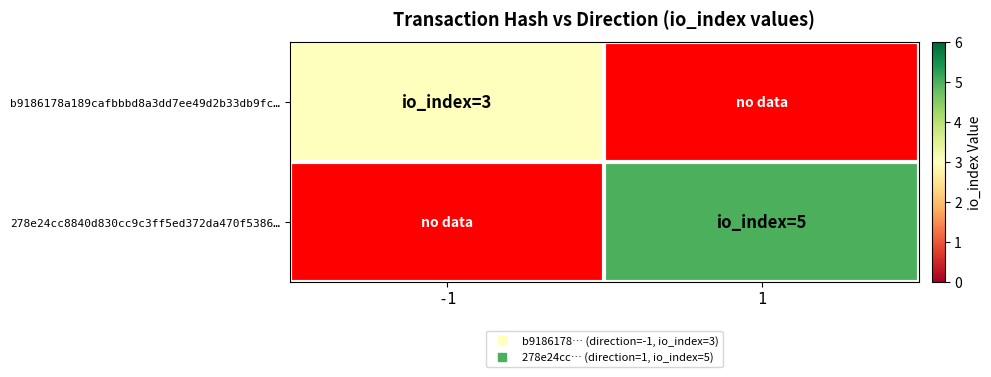

Reading left to right, what are all the values shown in this chart?

b9186178a189cafbbbd8a3dd7ee49d2b33db9fc…: -1=3	1=0
278e24cc8840d830cc9c3ff5ed372da470f5386…: -1=0	1=5